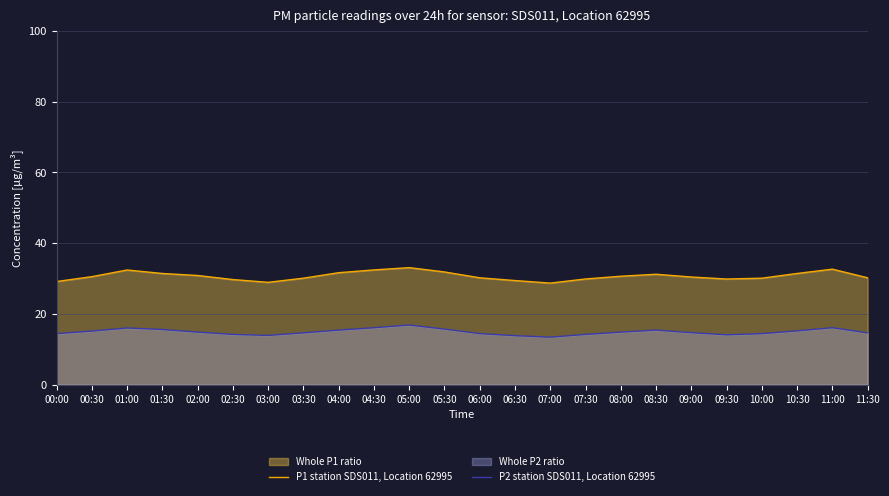

True or false: P2 station SDS011, Location 62995 and P1 station SDS011, Location 62995 cross at least once.

False